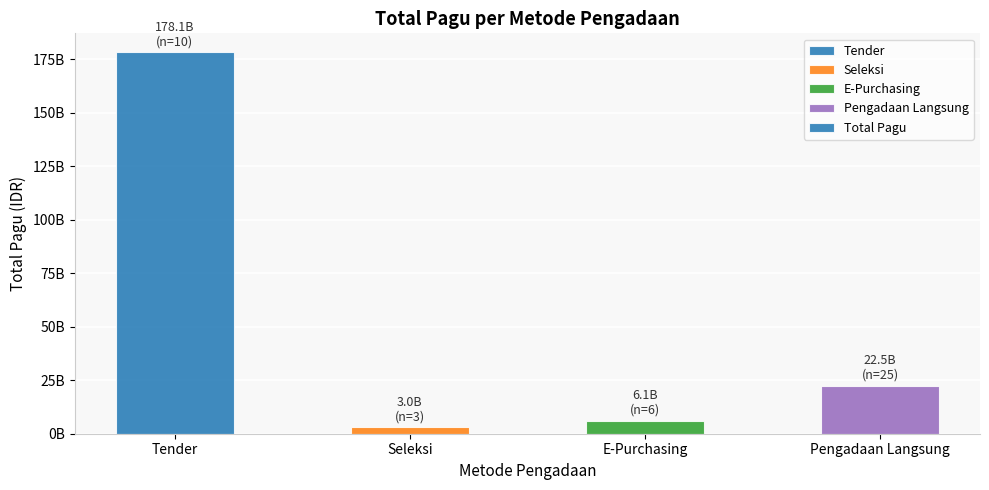

What is the label of the 3rd bar from the left?

E-Purchasing